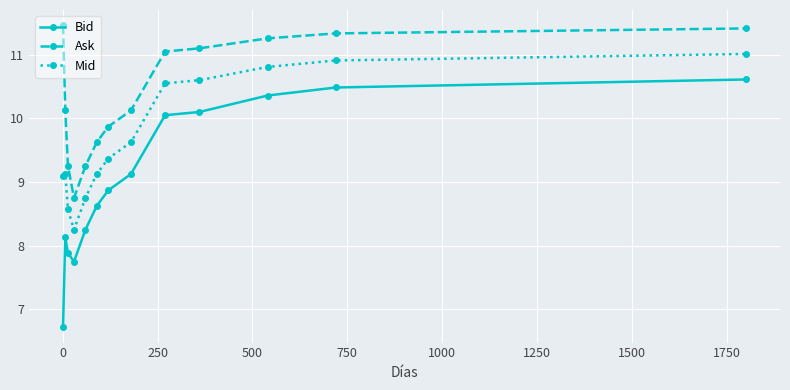

True or false: Mid and Ask intersect in this chart.

False